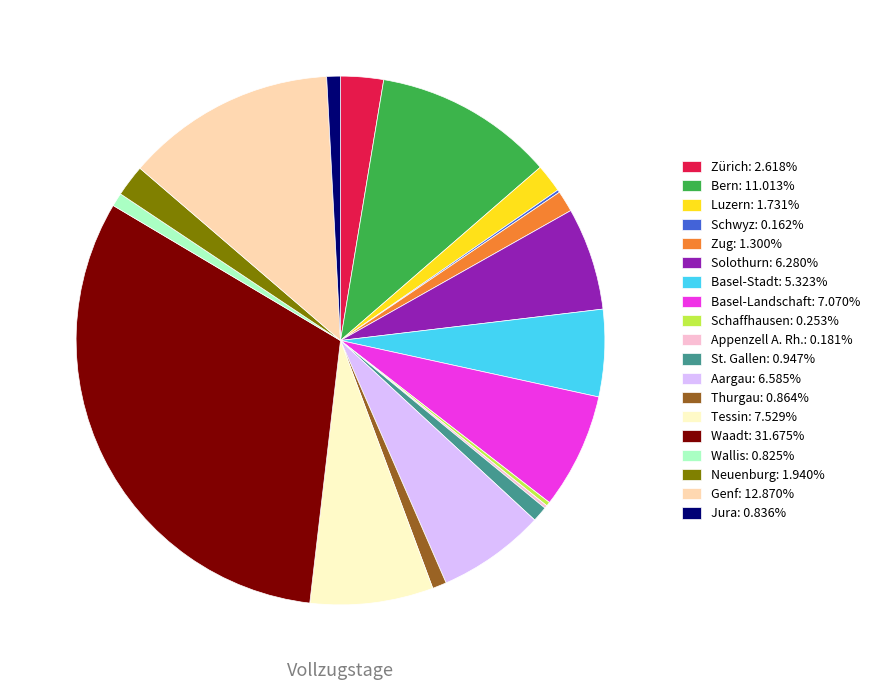

Does Thurgau: 0.864% account for over 50% of the chart?

No